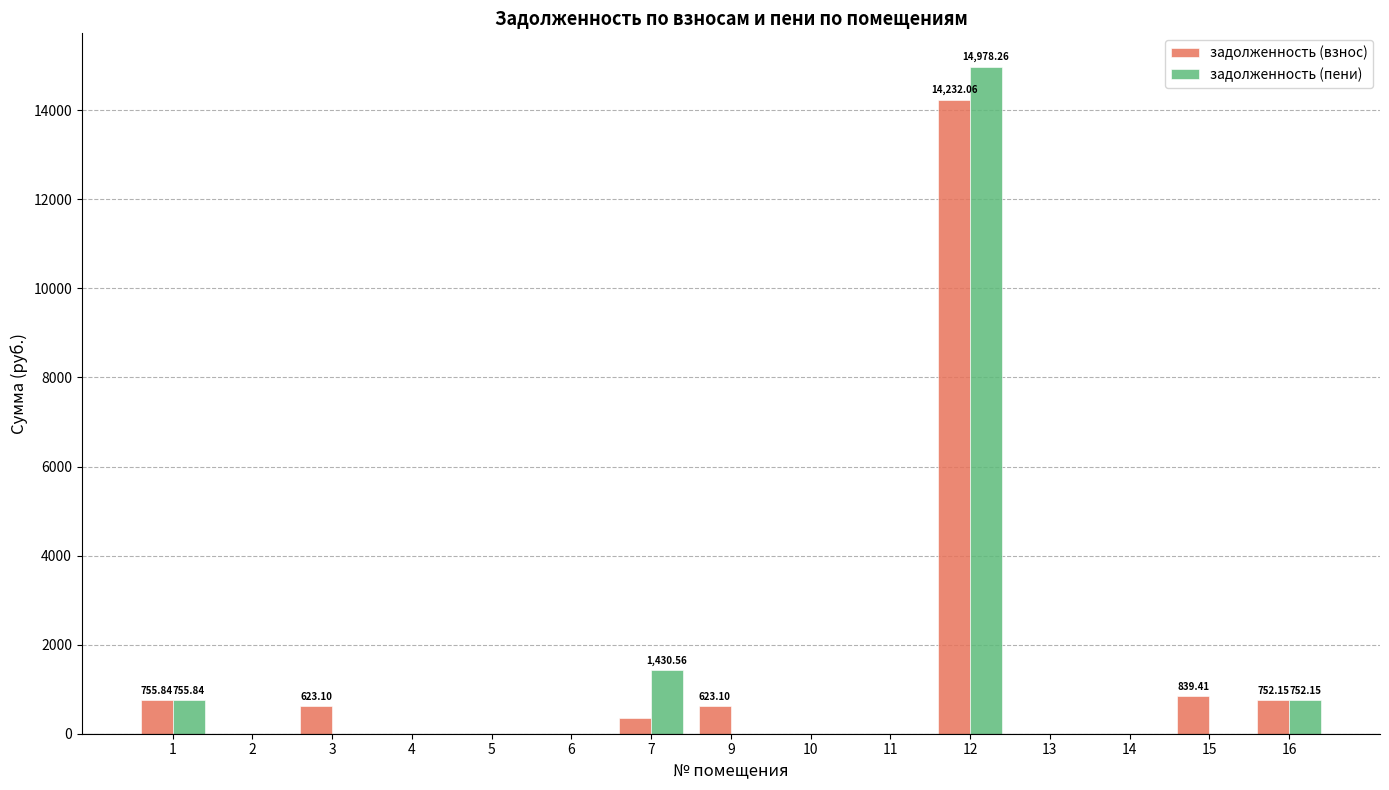

Is the value of задолженность (пени) at 3 greater than the value of задолженность (взнос) at 3?

No